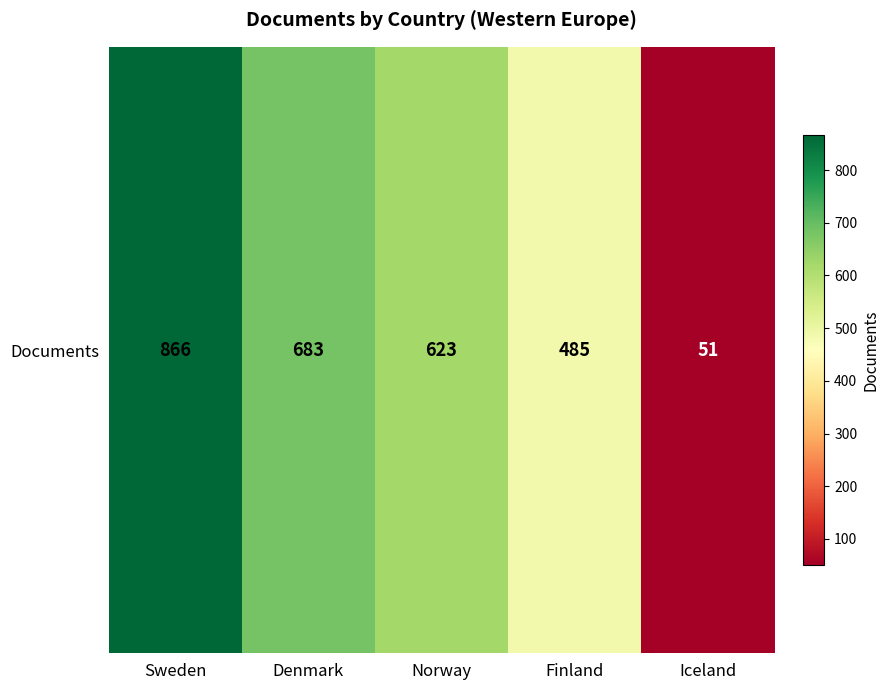

Rank the categories by value from lowest to highest.

Iceland, Finland, Norway, Denmark, Sweden